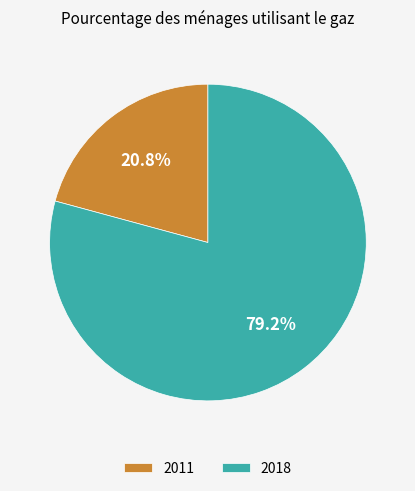

How many segments does this pie chart have?

2